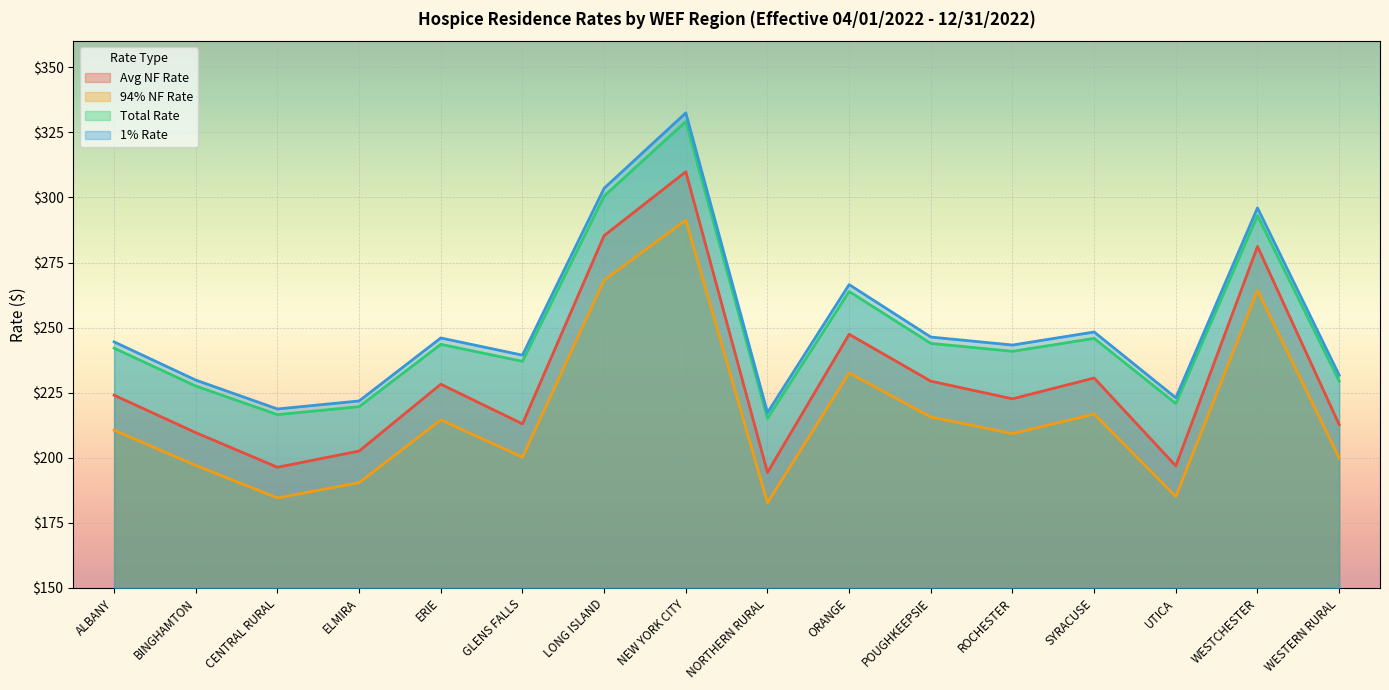

True or false: Total Rate and 1% Rate intersect in this chart.

False